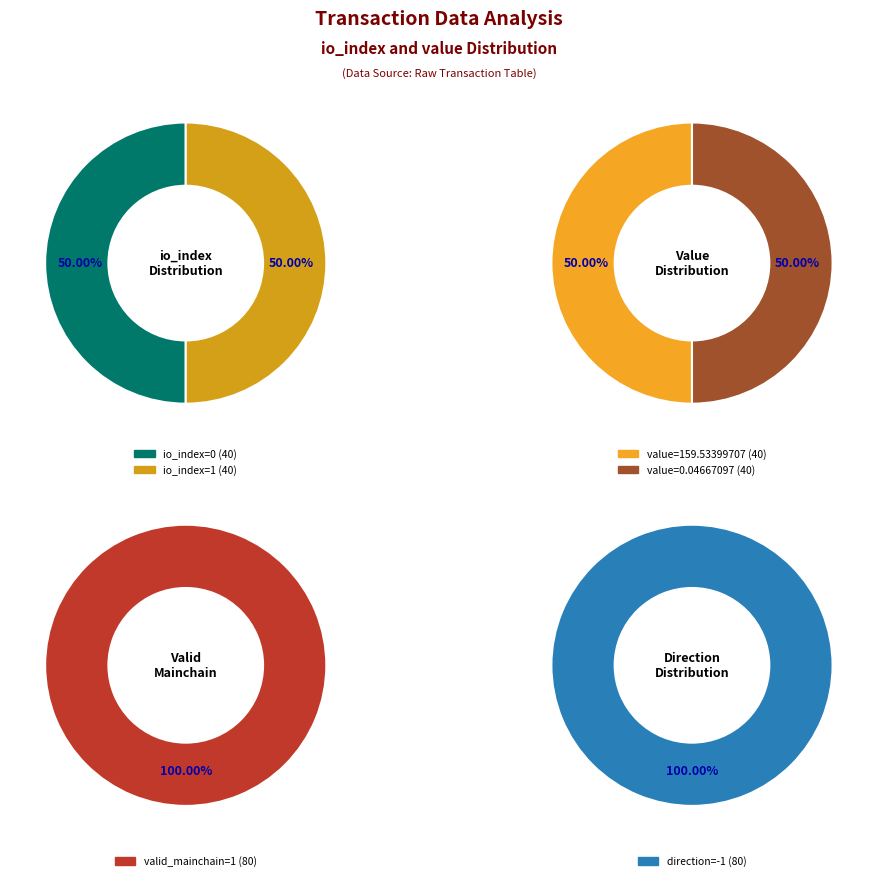

Count the number of slices in the pie.

2